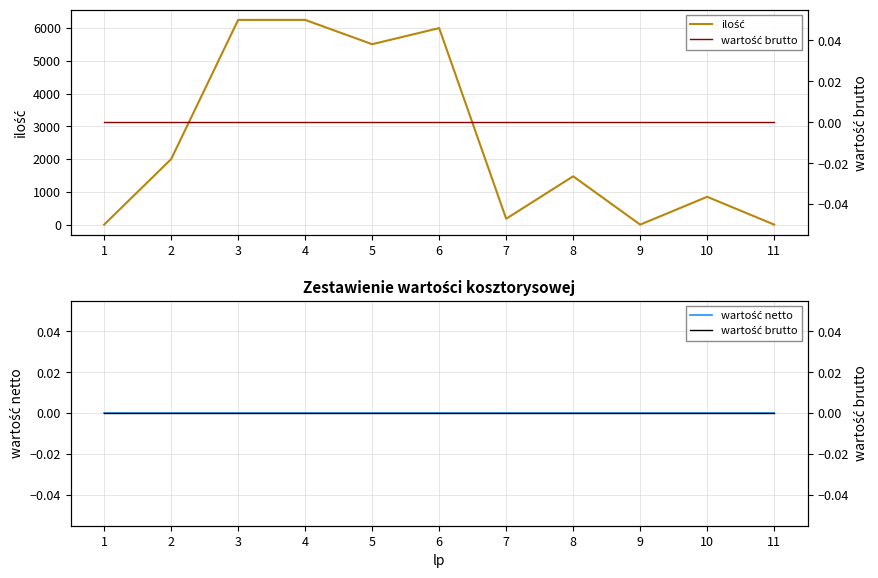

Which series has the largest range (max minus min)?

ilość